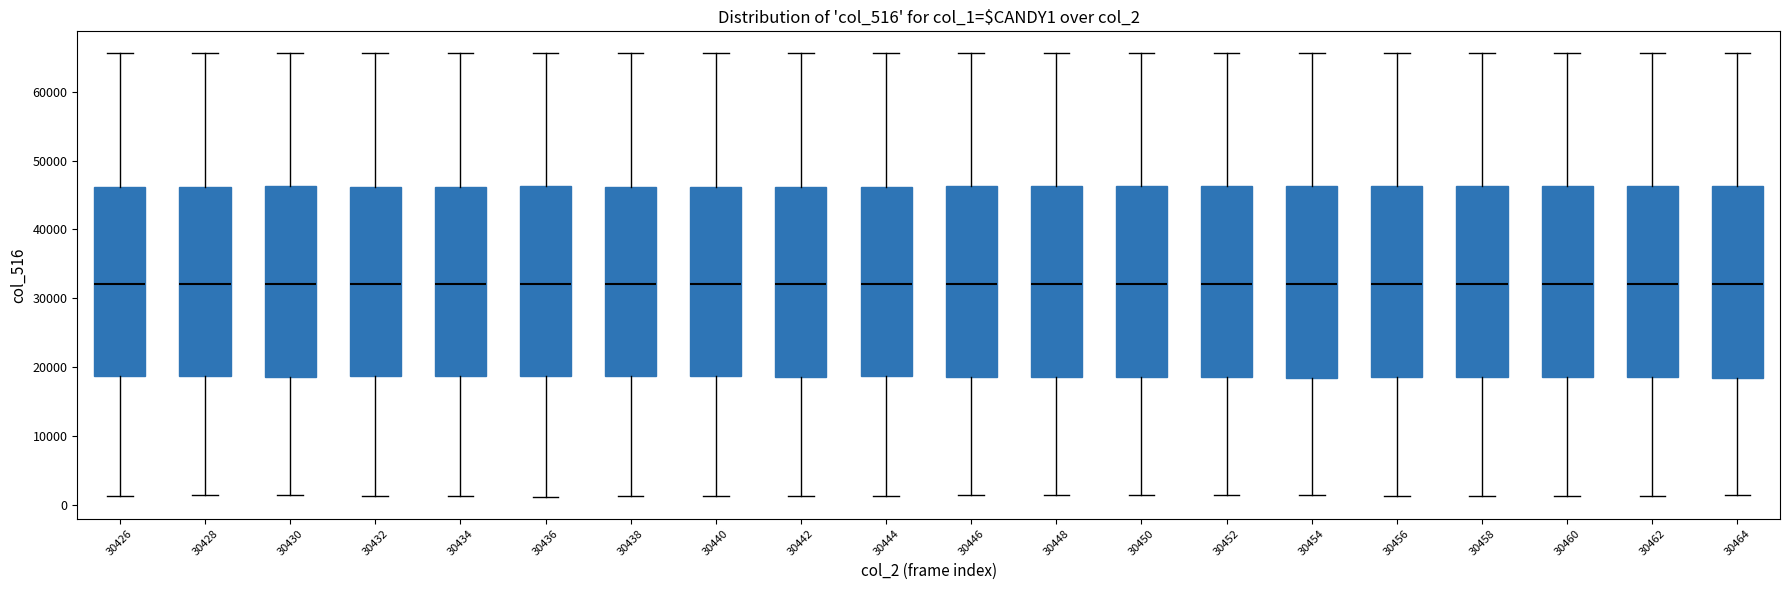

Reading left to right, transcribe this box plot: for each box, give where its median line is, the range the box spans, and where its two whiskers end, as read against the y-axis. The values are not printed on the chart, so give them approximately, as read against the axis.

30426: median 32000, box 19000 to 46000, whiskers 1000 to 66000
30428: median 32000, box 19000 to 46000, whiskers 1000 to 66000
30430: median 32000, box 19000 to 46000, whiskers 1000 to 66000
30432: median 32000, box 19000 to 46000, whiskers 1000 to 66000
30434: median 32000, box 19000 to 46000, whiskers 1000 to 66000
30436: median 32000, box 19000 to 46000, whiskers 1000 to 66000
30438: median 32000, box 19000 to 46000, whiskers 1000 to 66000
30440: median 32000, box 19000 to 46000, whiskers 1000 to 66000
30442: median 32000, box 19000 to 46000, whiskers 1000 to 66000
30444: median 32000, box 19000 to 46000, whiskers 1000 to 66000
30446: median 32000, box 19000 to 46000, whiskers 1000 to 66000
30448: median 32000, box 19000 to 46000, whiskers 1000 to 66000
30450: median 32000, box 19000 to 46000, whiskers 1000 to 66000
30452: median 32000, box 19000 to 46000, whiskers 1000 to 66000
30454: median 32000, box 19000 to 46000, whiskers 1000 to 66000
30456: median 32000, box 19000 to 46000, whiskers 1000 to 66000
30458: median 32000, box 19000 to 46000, whiskers 1000 to 66000
30460: median 32000, box 19000 to 46000, whiskers 1000 to 66000
30462: median 32000, box 19000 to 46000, whiskers 1000 to 66000
30464: median 32000, box 19000 to 46000, whiskers 1000 to 66000